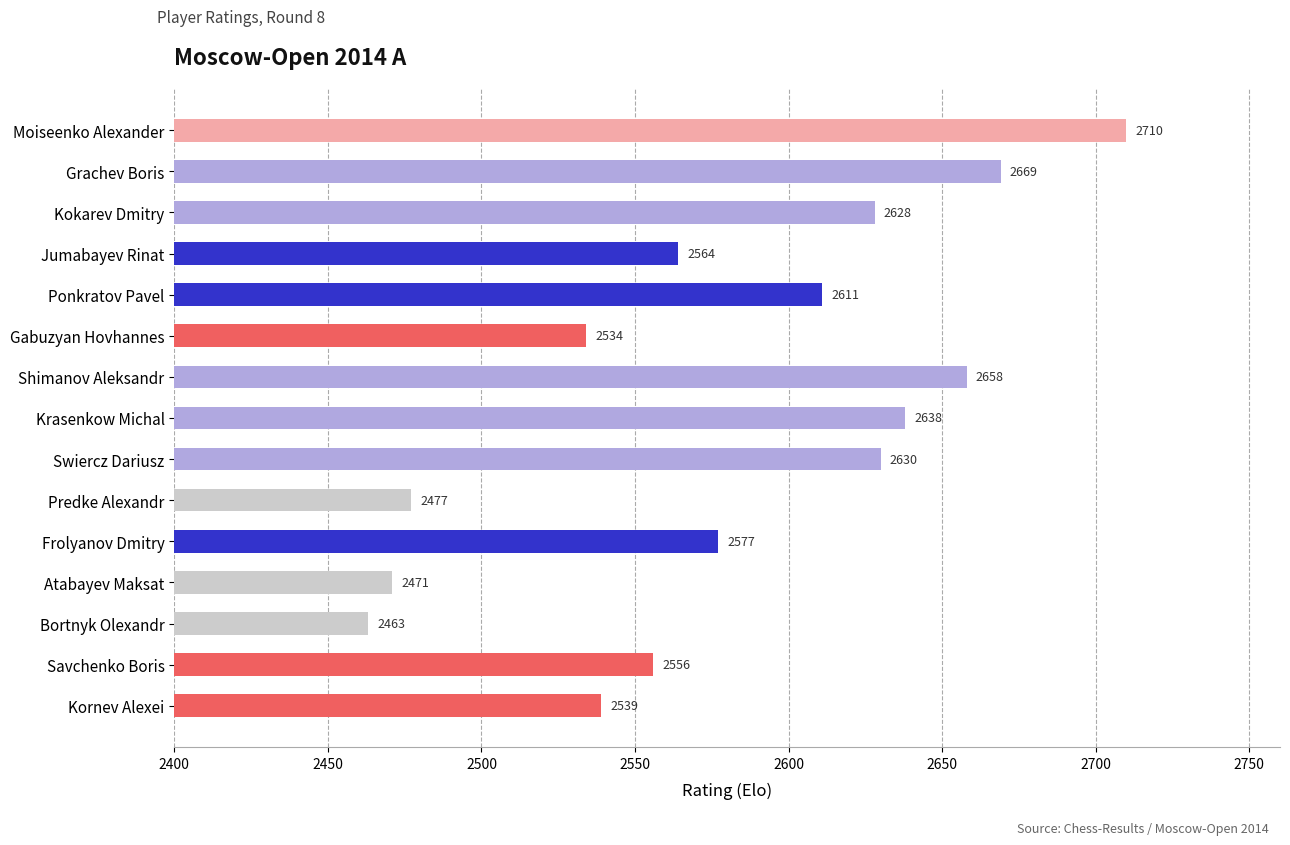

Does the chart contain stacked bars?

No